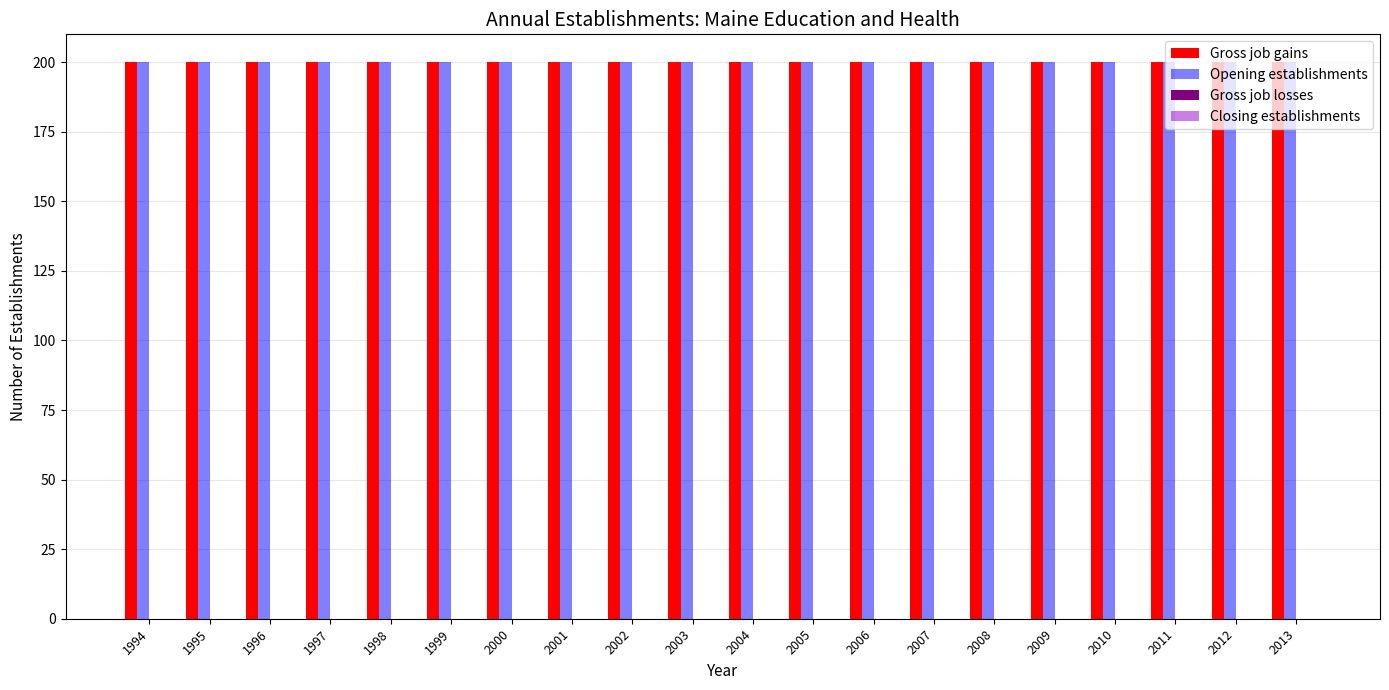

How many bars are there in total?

80